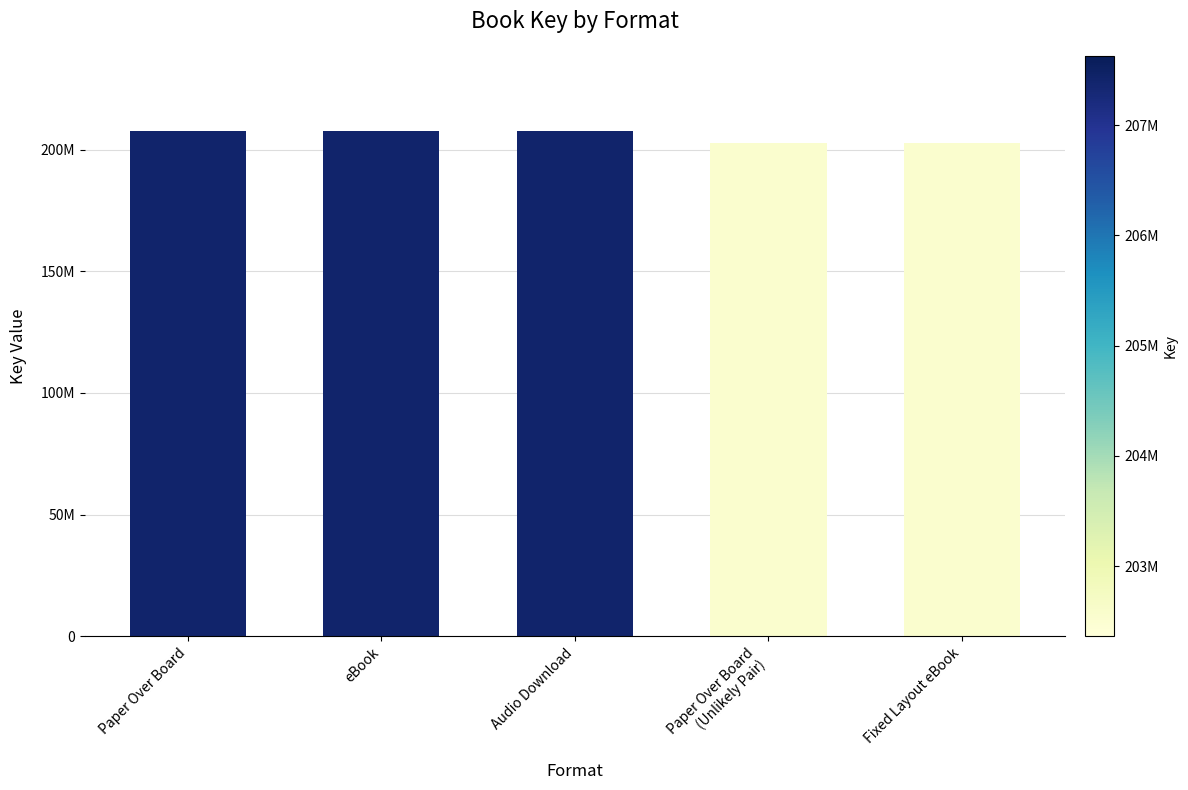

What is the difference between the maximum and minimum values?

4853116